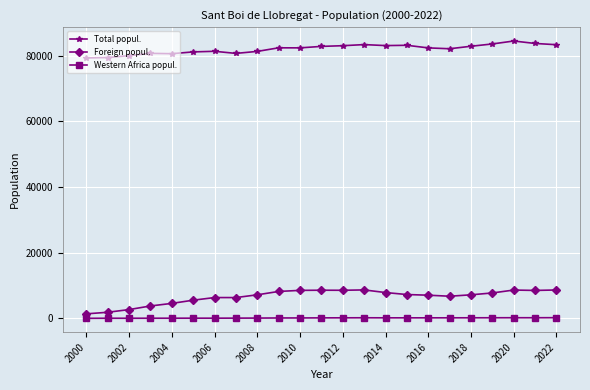

What is the value of the Foreign popul. point at the 16th from the left?

7254